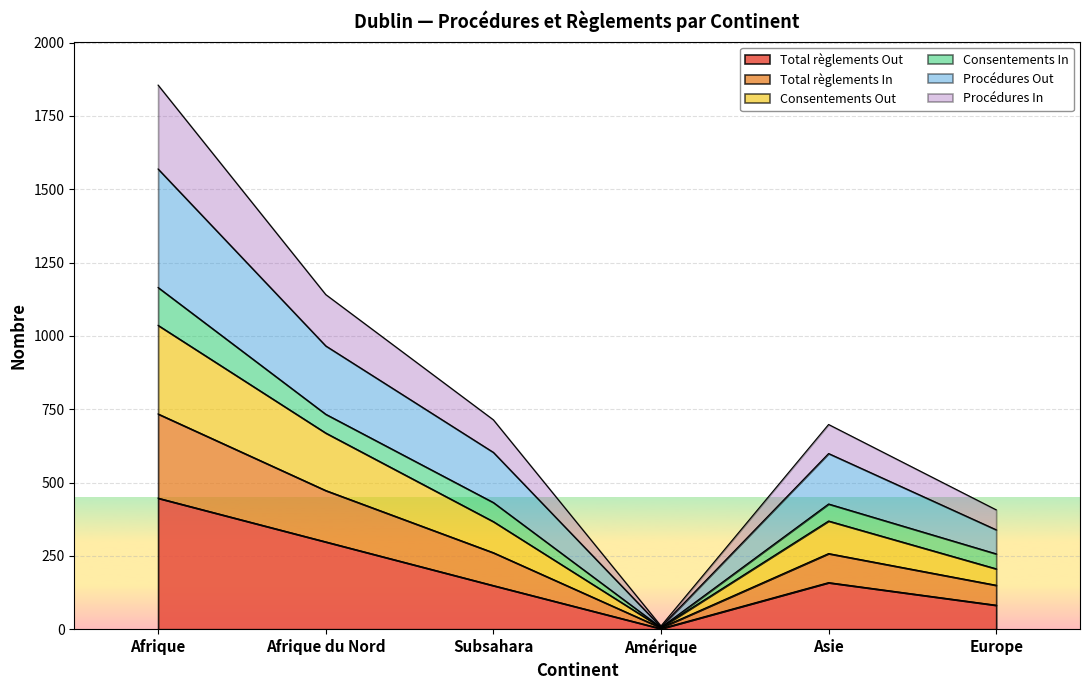

Which category has the highest value in the Total règlements Out series?

Afrique